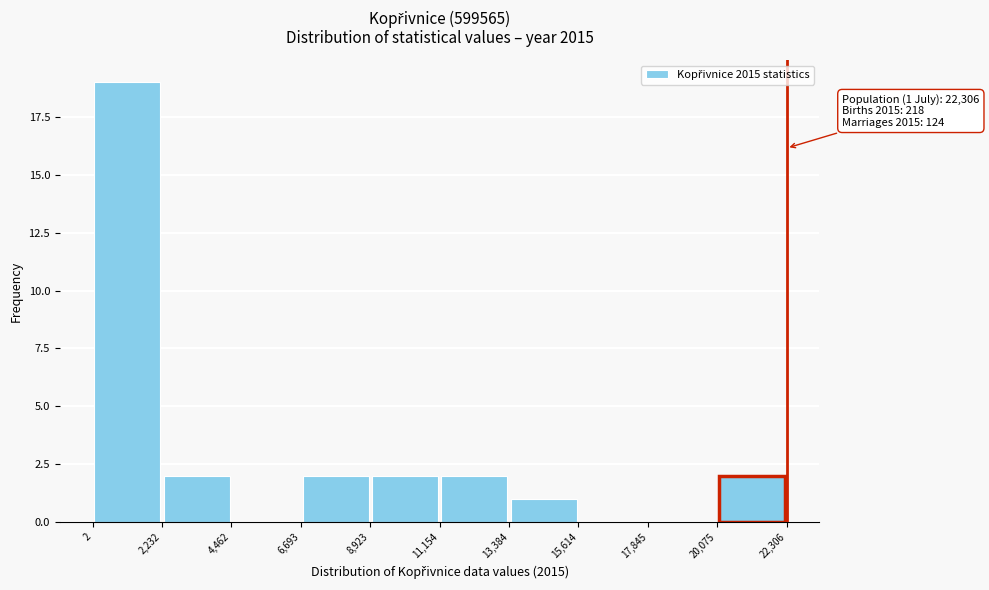

Over which range of the x-axis is the bar tallest?

2 to 2,232